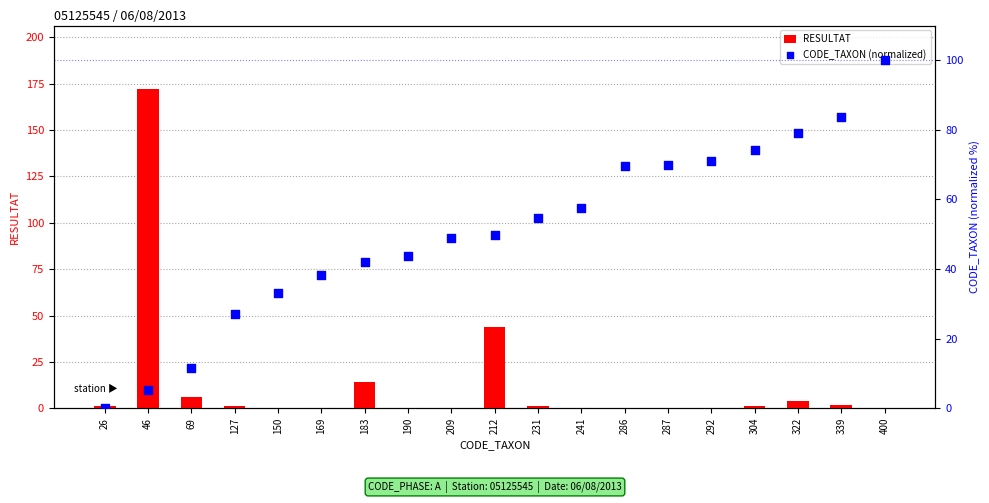

Is the value of RESULTAT at 286 greater than the value of CODE_TAXON (normalized) at 150?

No